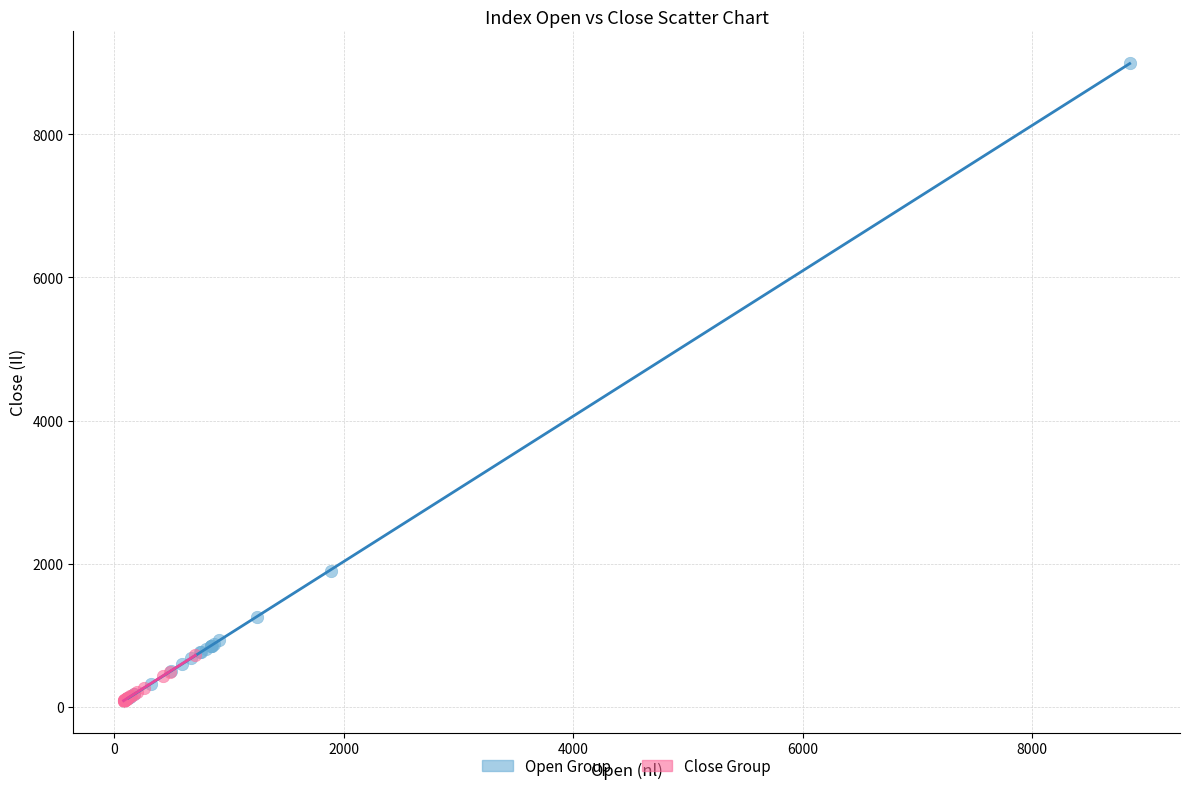

Which series contains the highest Y value?

Open Group